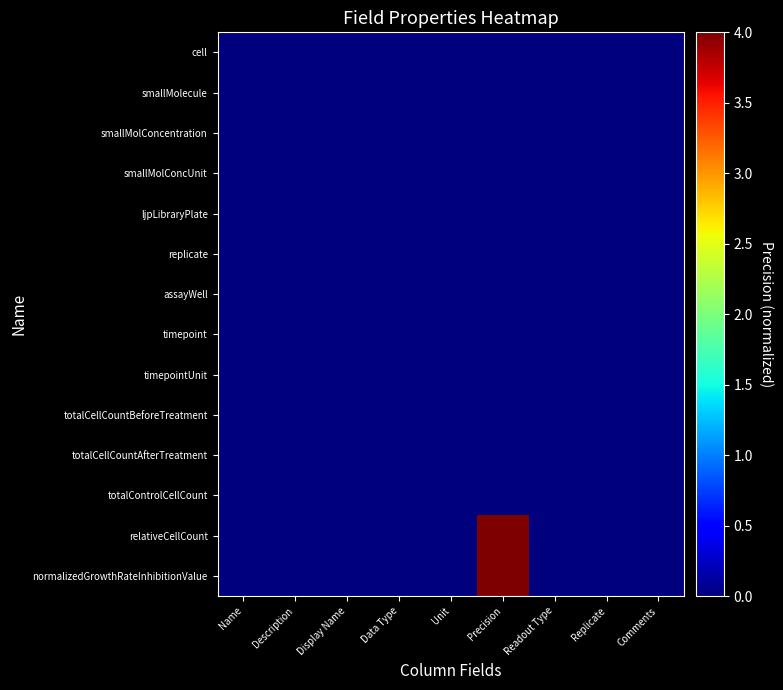

Which has a higher value, Data Type or Comments?

Data Type